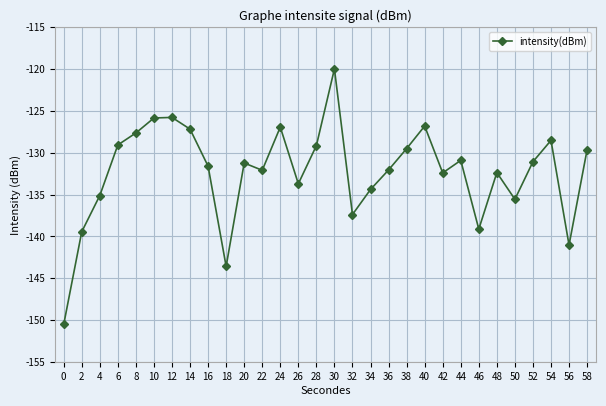

Which label corresponds to the largest value in the chart?

30